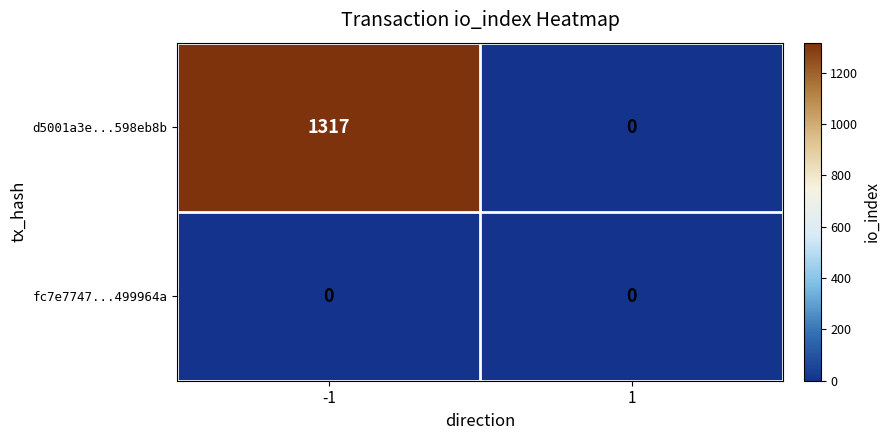

Reading left to right, transcribe all the data shown in this chart.

d5001a3e...598eb8b: 1317	0
fc7e7747...499964a: 0	0